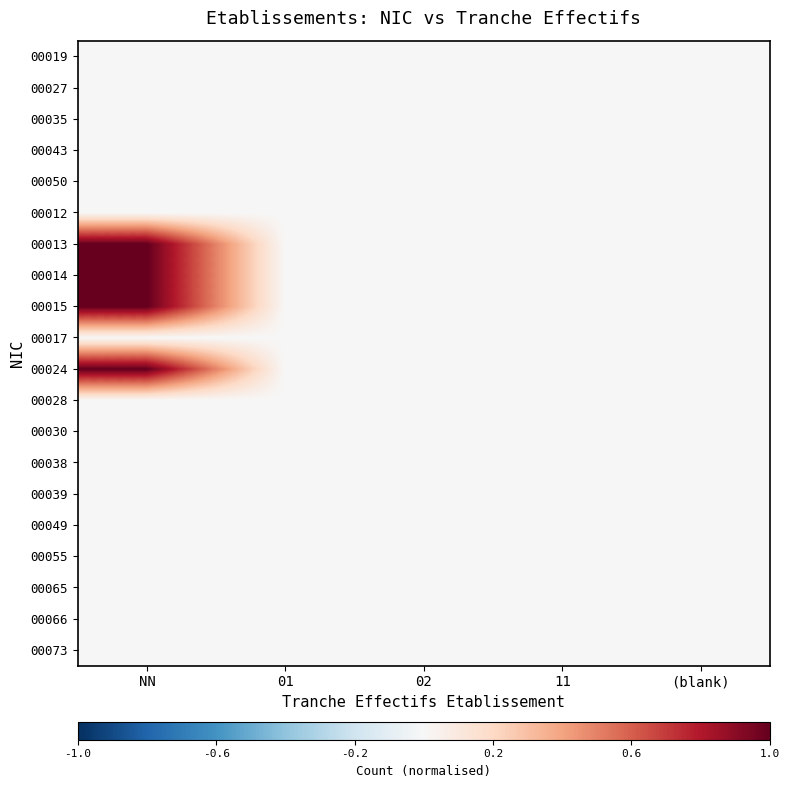

Which has a higher value, 02 or NN?

02